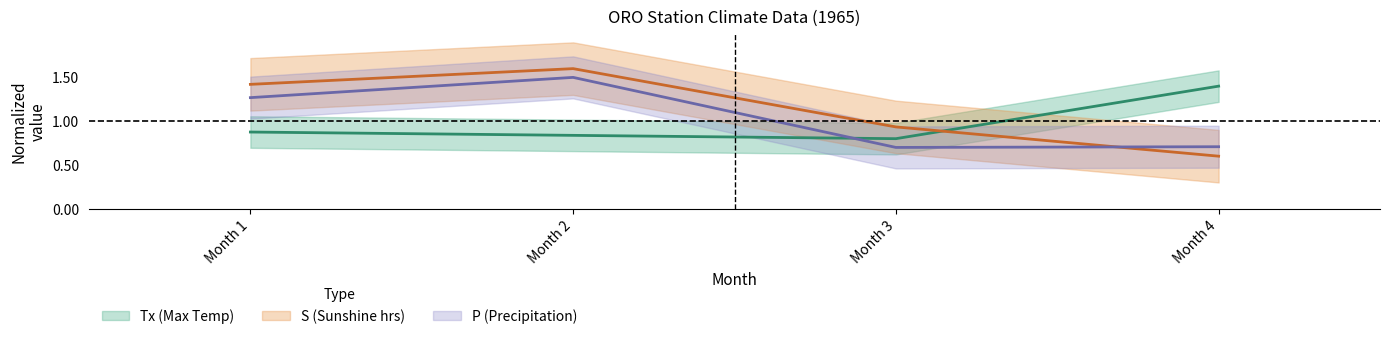

Between which two adjacent categories do S and P first intersect?

Month 3 and Month 4